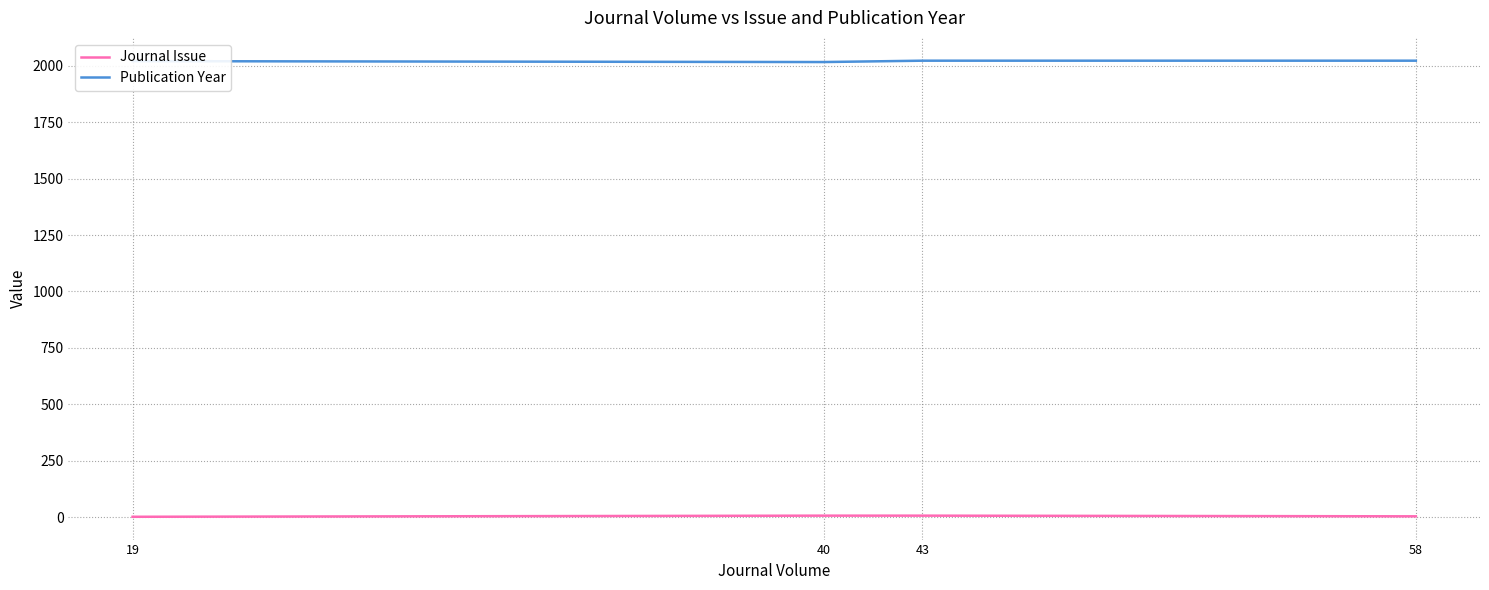

True or false: Publication Year has more than 2 points higher than both neighbors.

False